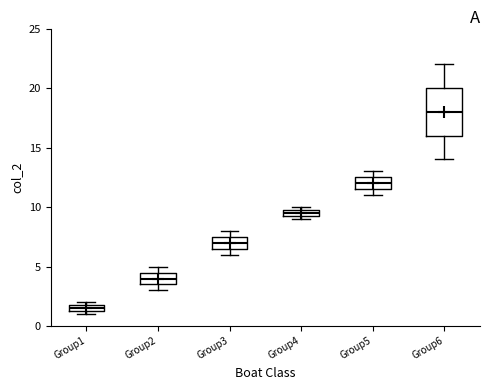

Which box is the tallest, from its lower edge to its upper edge?

Group6